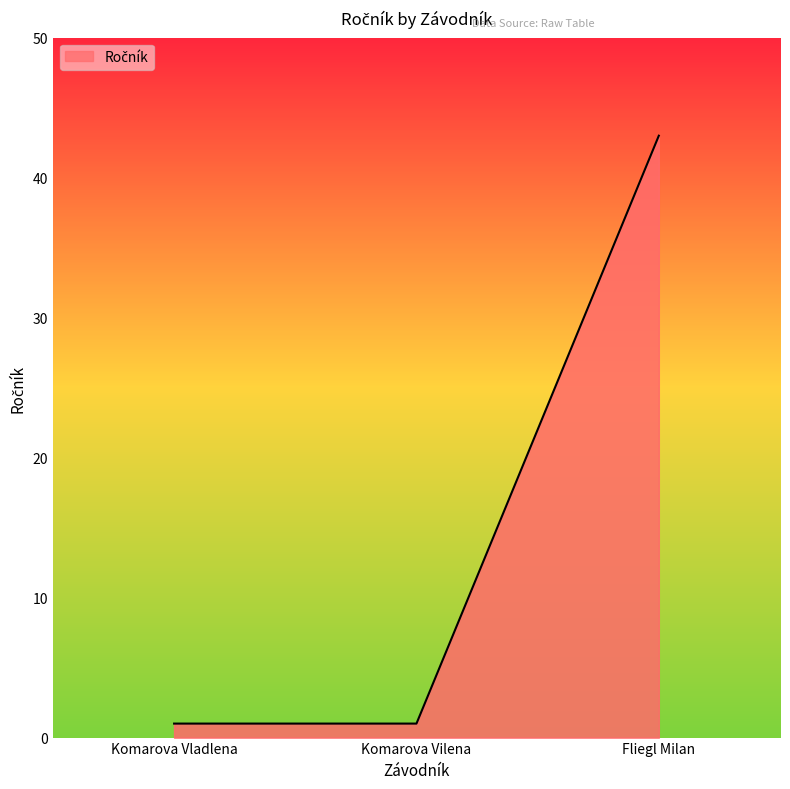

True or false: the data shows 1 at Komarova Vilena.

True